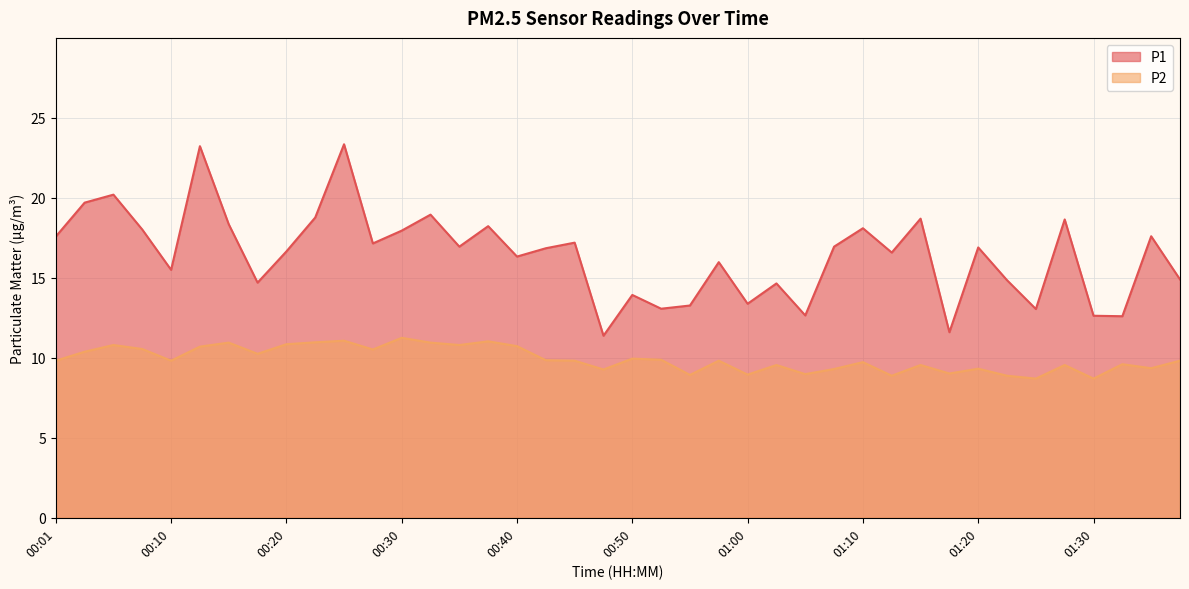

True or false: P2 and P1 cross at least once.

False